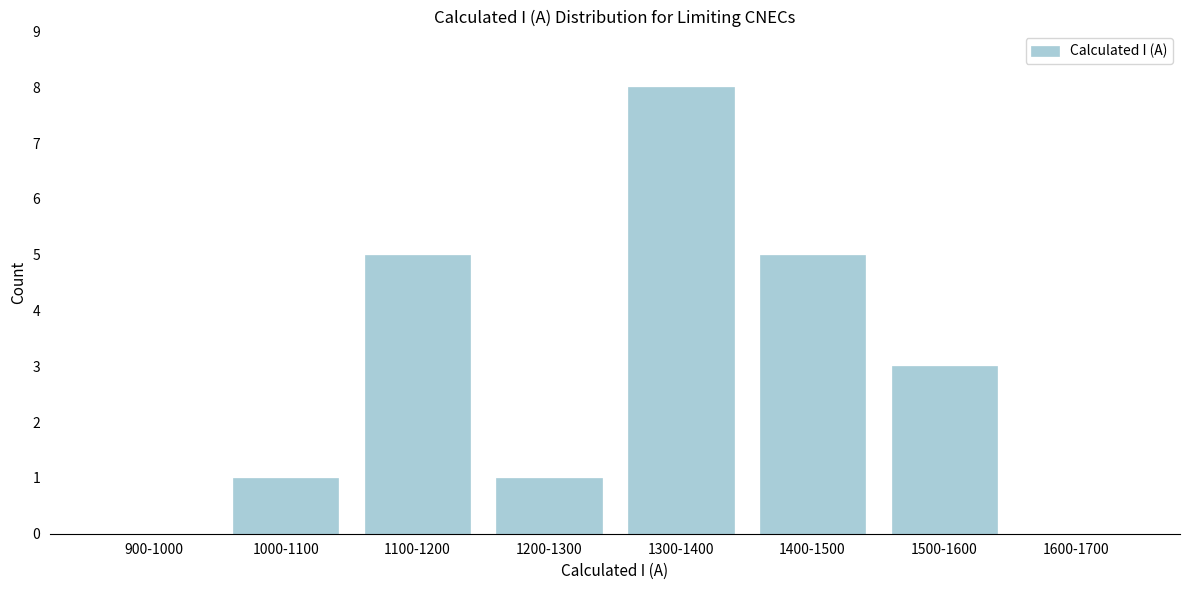

Reading right to left, what are all the values shown in this chart?

1600-1700=0	1500-1600=3	1400-1500=5	1300-1400=8	1200-1300=1	1100-1200=5	1000-1100=1	900-1000=0